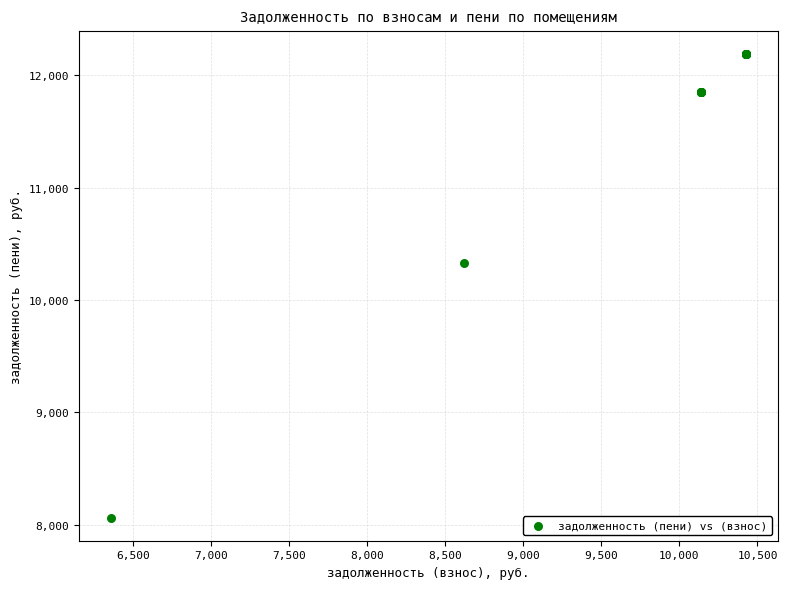

What Y value in the scatter plot is closest to 10125?

10328.3